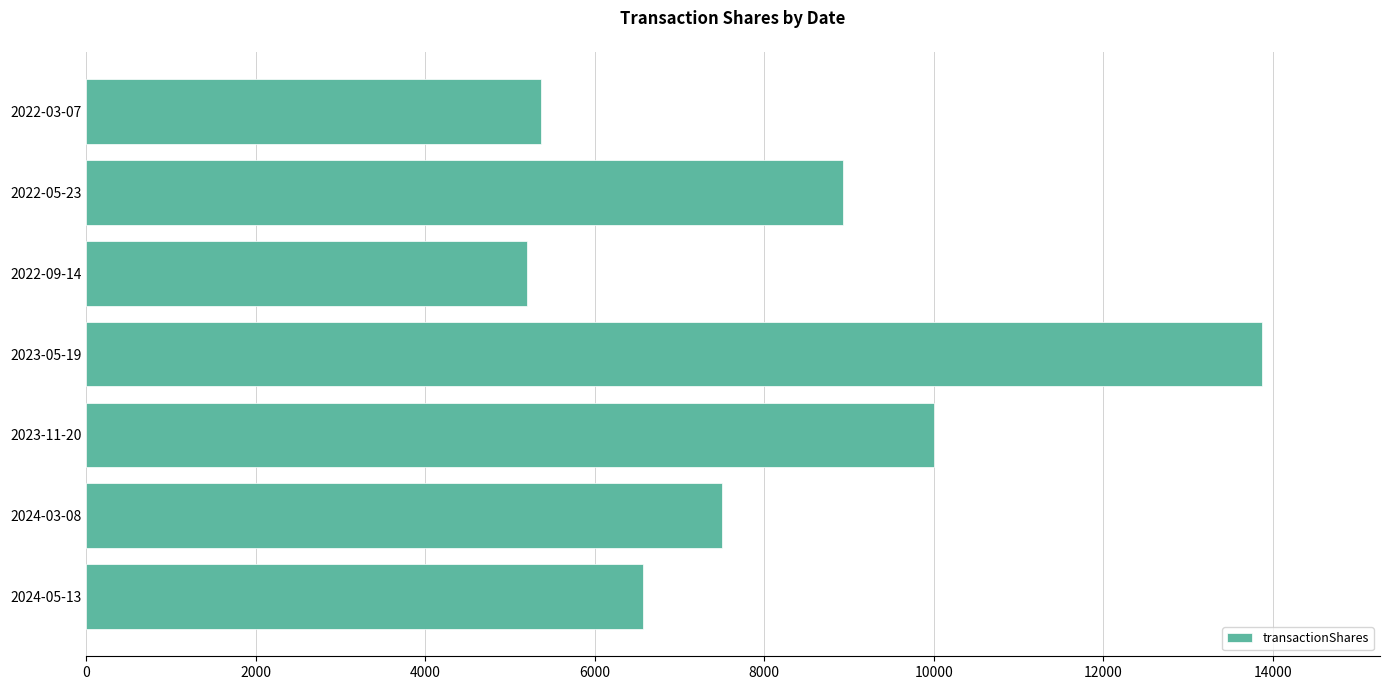

What is the average value?

8206